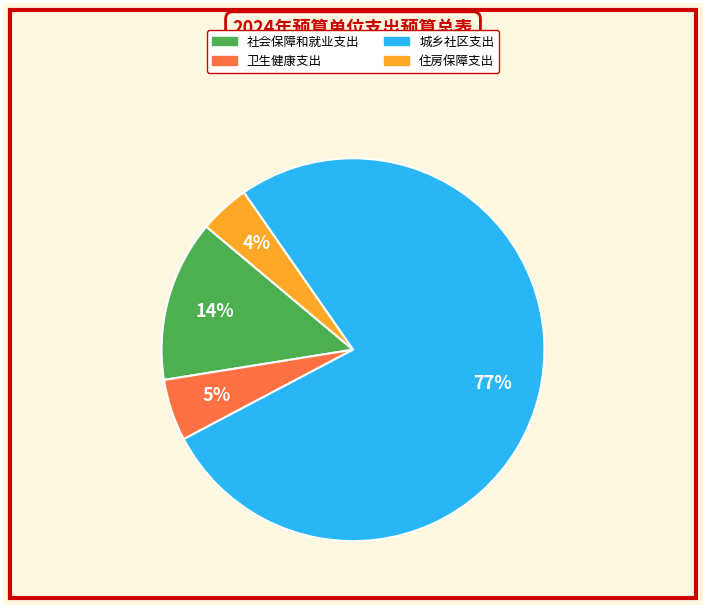

What is the largest slice in the pie chart?

城乡社区支出